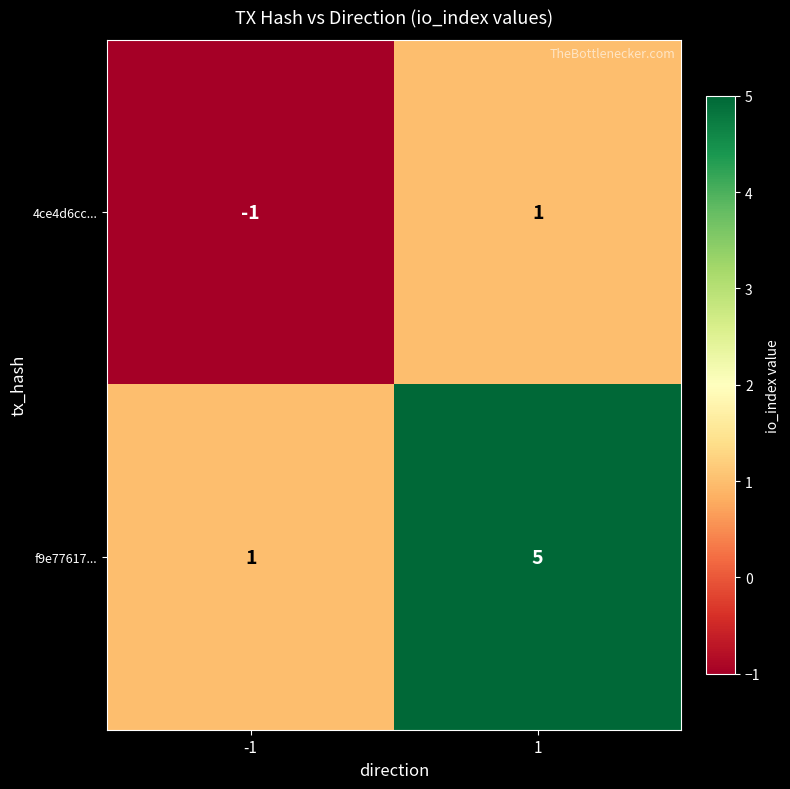

The f9e77617... series shows 1 at -1. True or false?

True